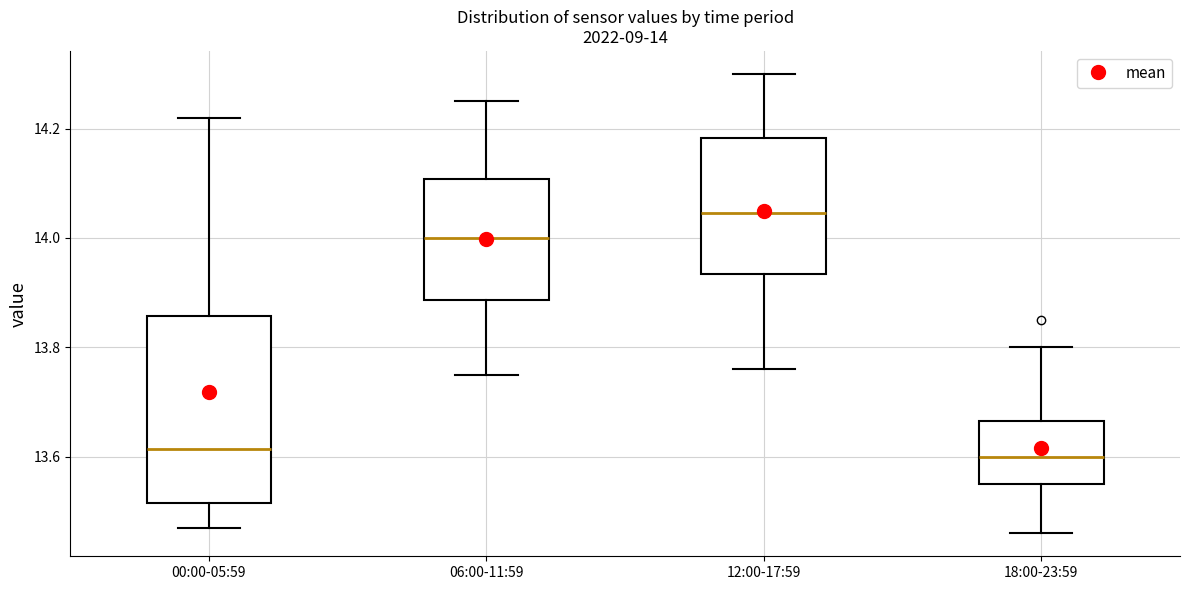

Which box is the tallest, from its lower edge to its upper edge?

00:00-05:59